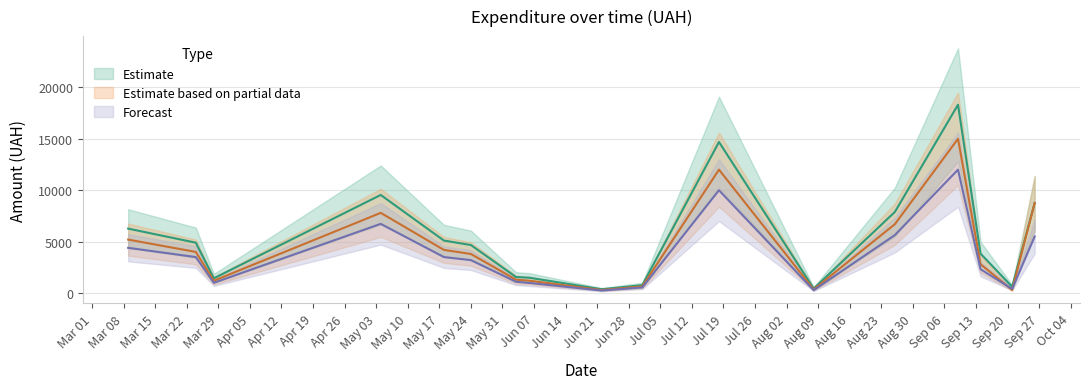

What is the difference between the maximum and second lowest values in the Forecast series?

11920.0